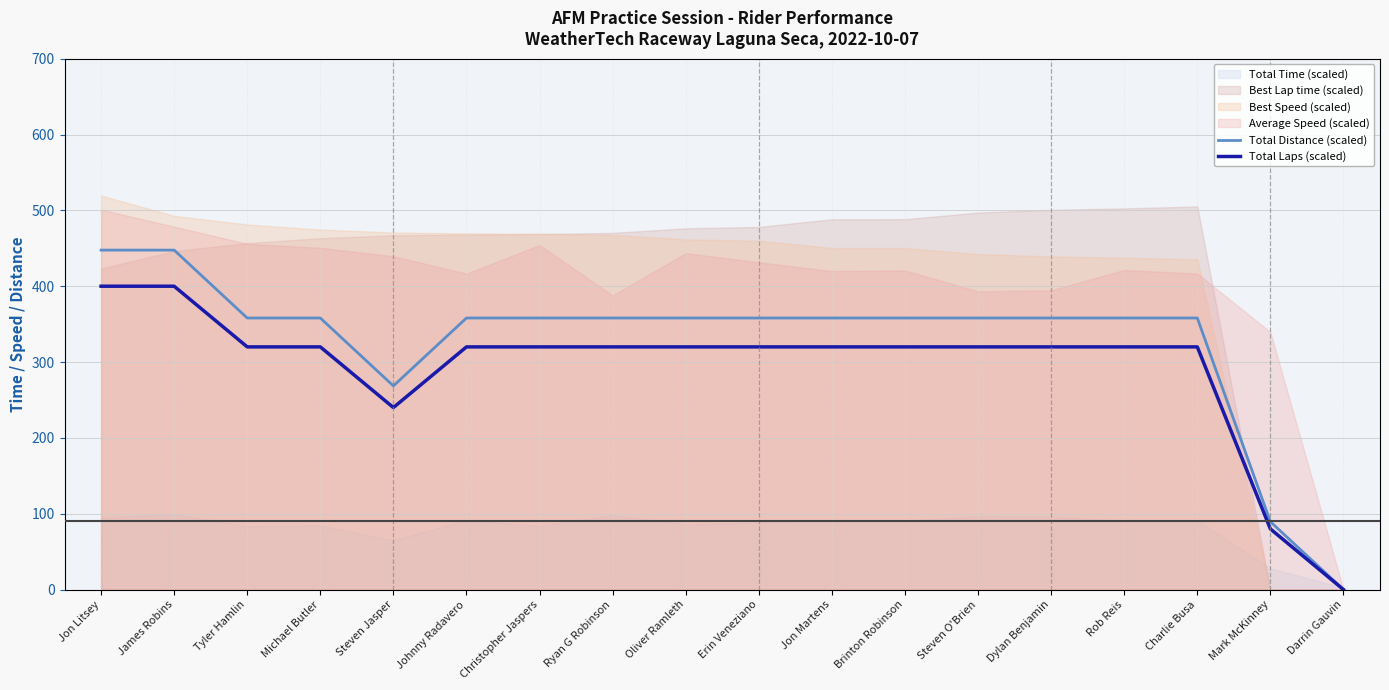

Is it true that Total Laps (scaled) equals 320.0 at Erin Veneziano?

True